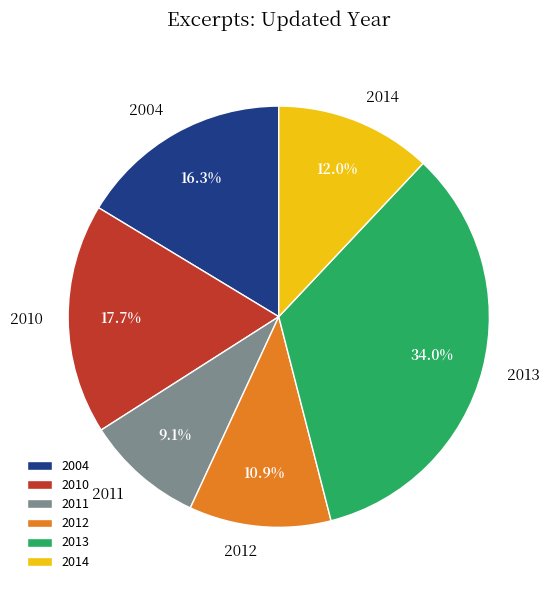

Combined, do 2013 and 2011 account for over 50%?

No